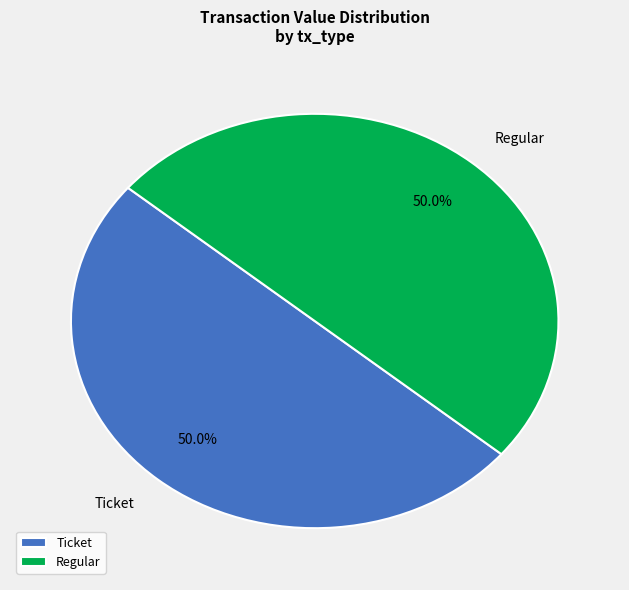

Approximately how many times larger is the value at Ticket compared to Regular?

1.0